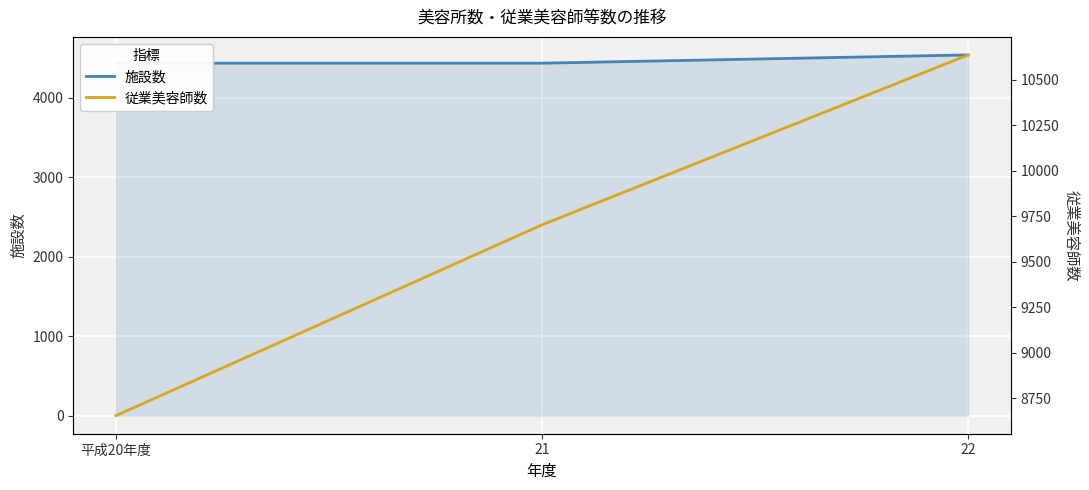

How many data points in 施設数 are above 4436?

1